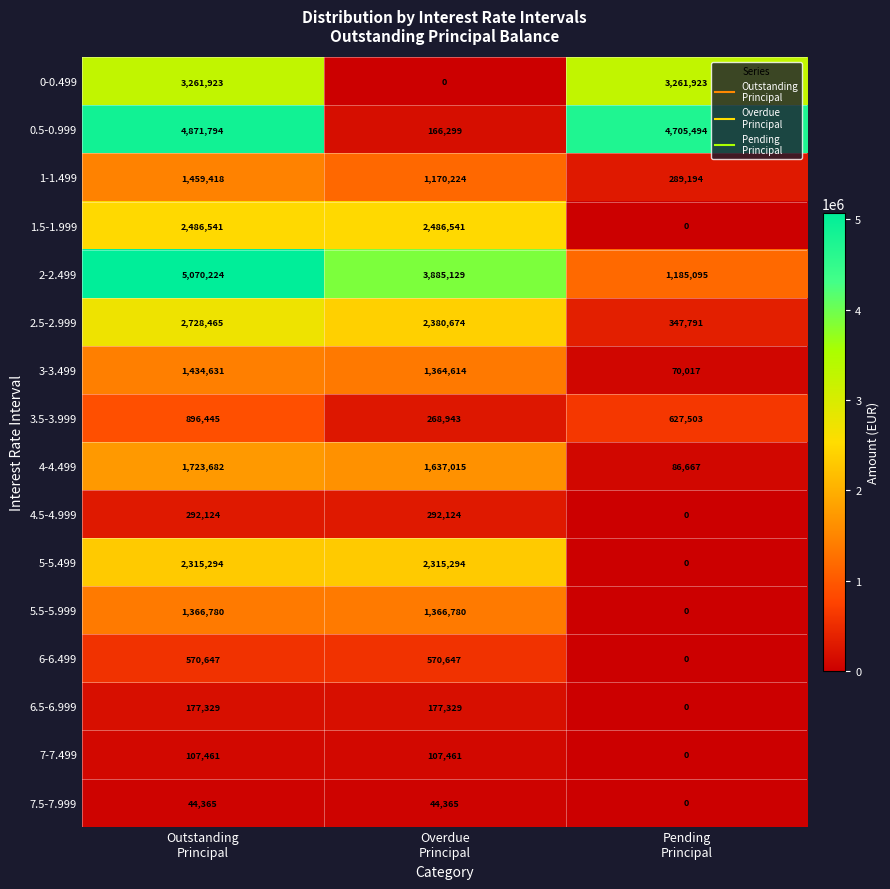

What is the average value of the 3-3.499 series?

956421